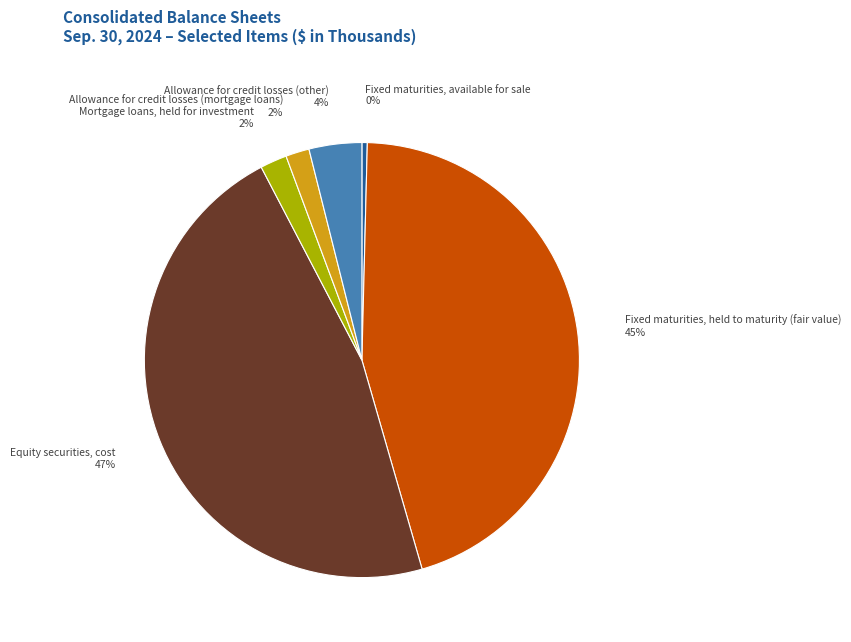

The Fixed maturities, available for sale slice represents 0% of the pie. True or false?

True